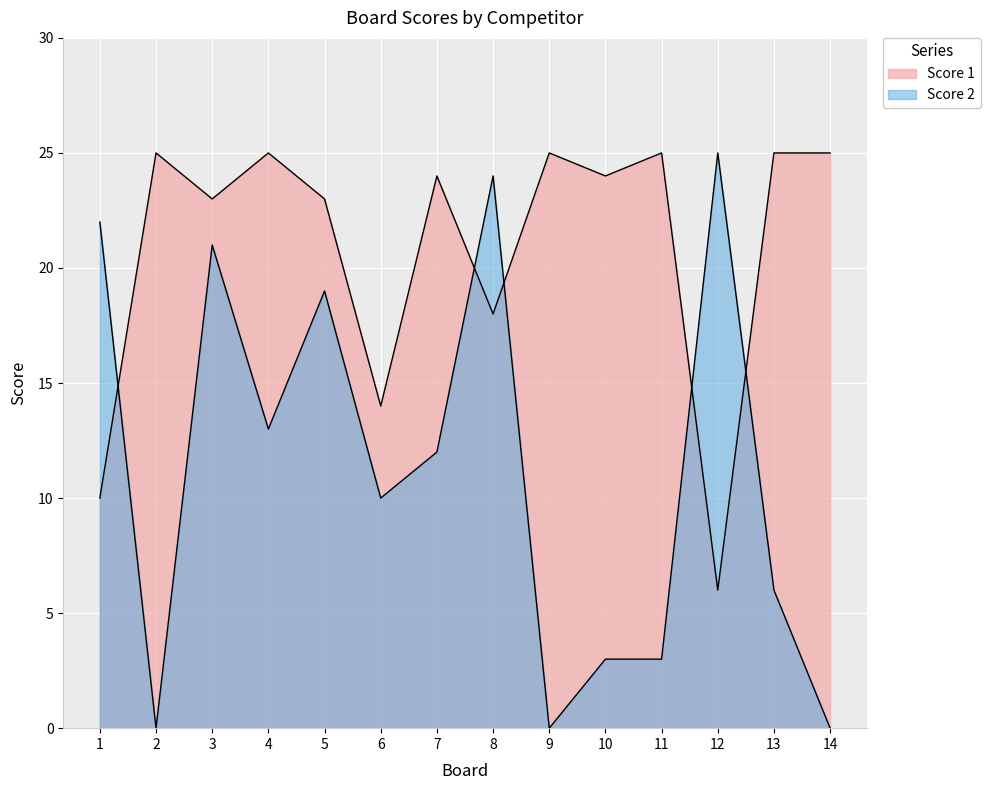

Where is the first local maximum for Score 2?

3